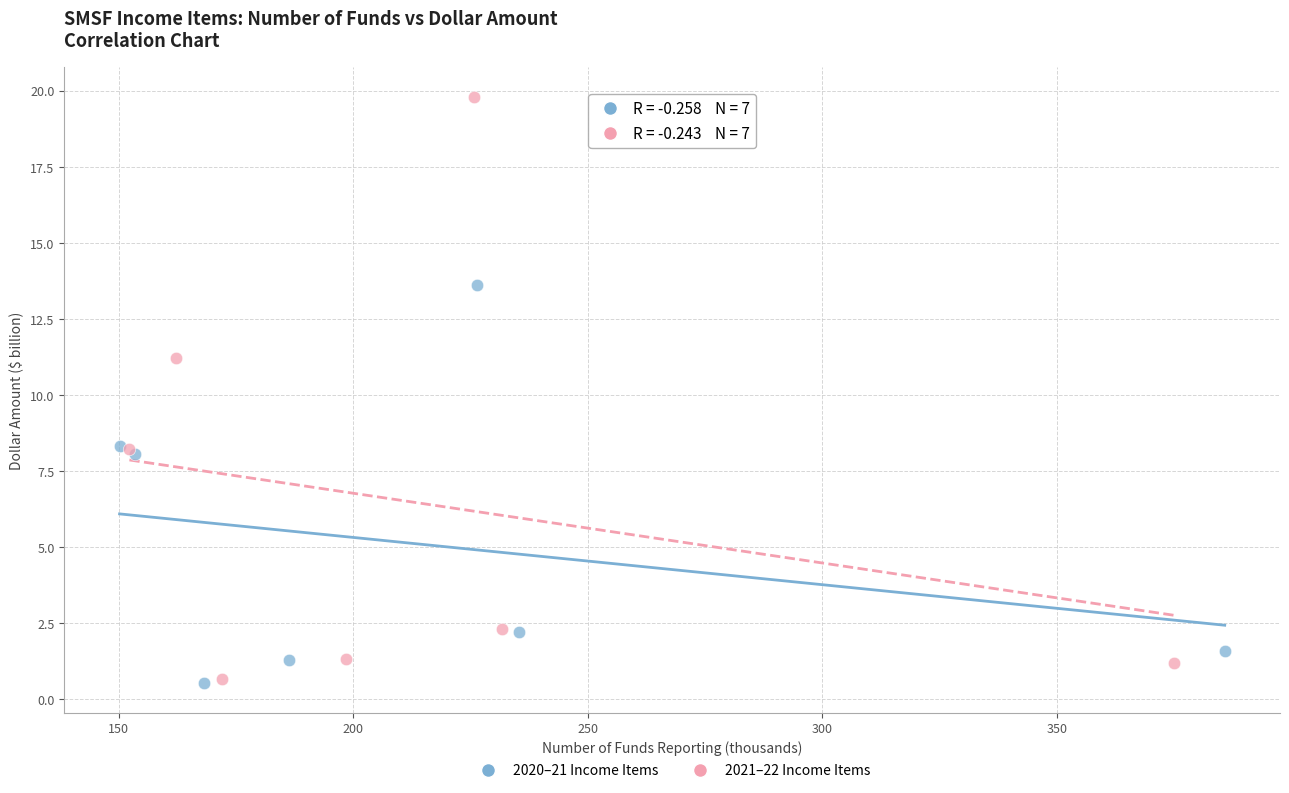

Which series has the largest Y range (max minus min)?

2021–22 Income Items